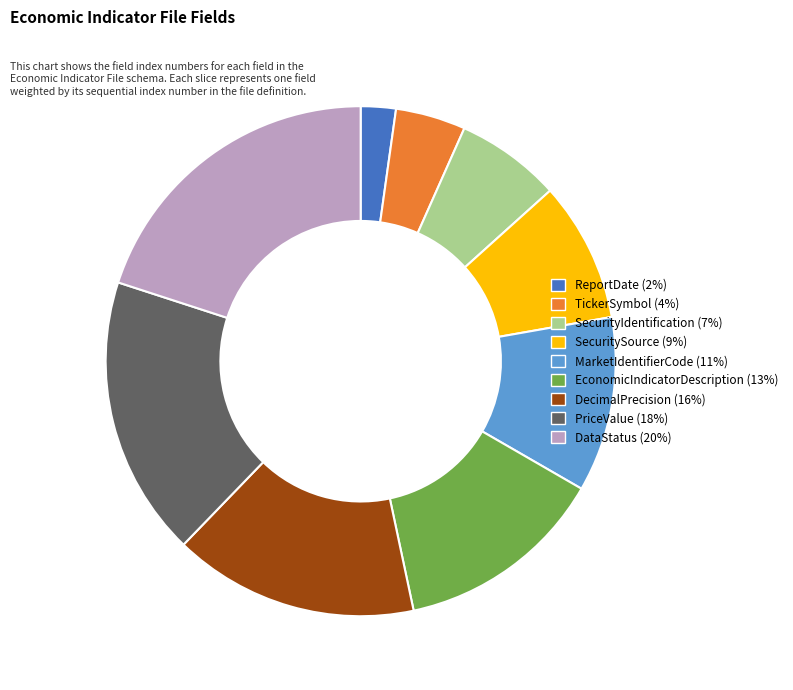

Does any single category account for the majority?

No